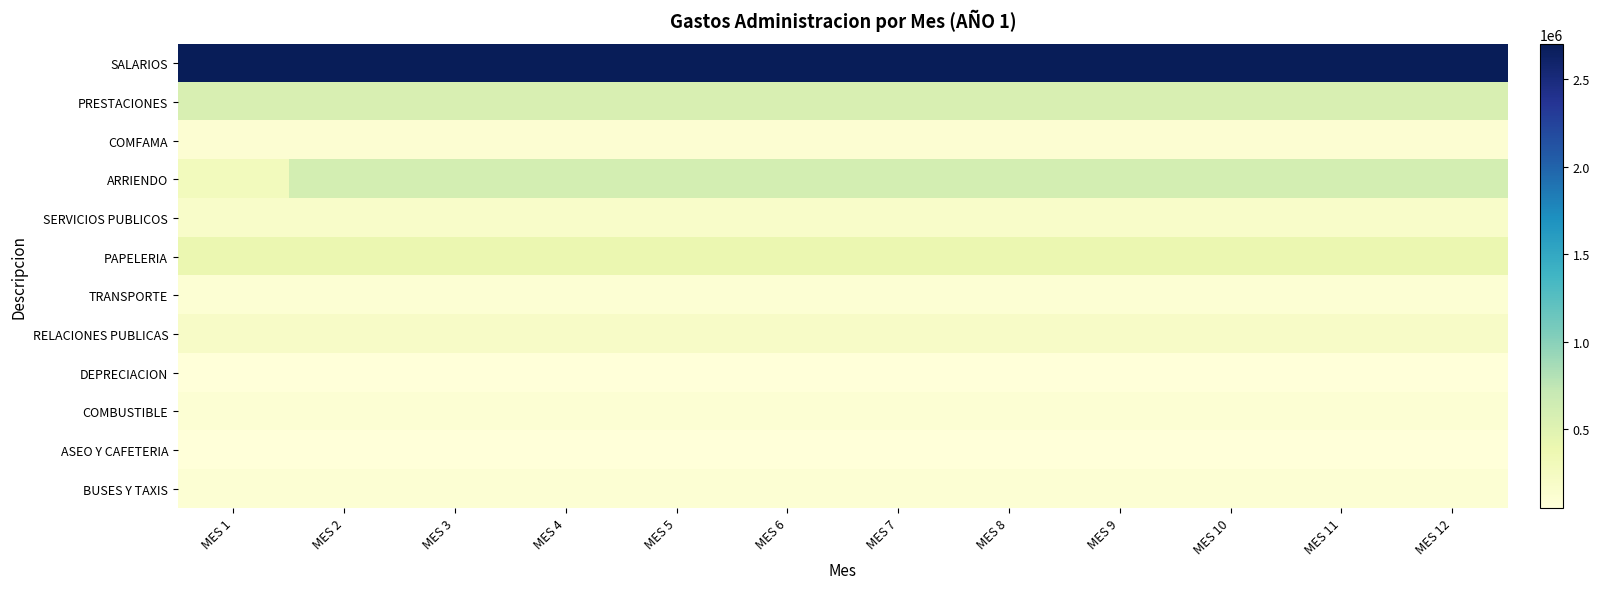

Which series has the widest spread of values?

ARRIENDO